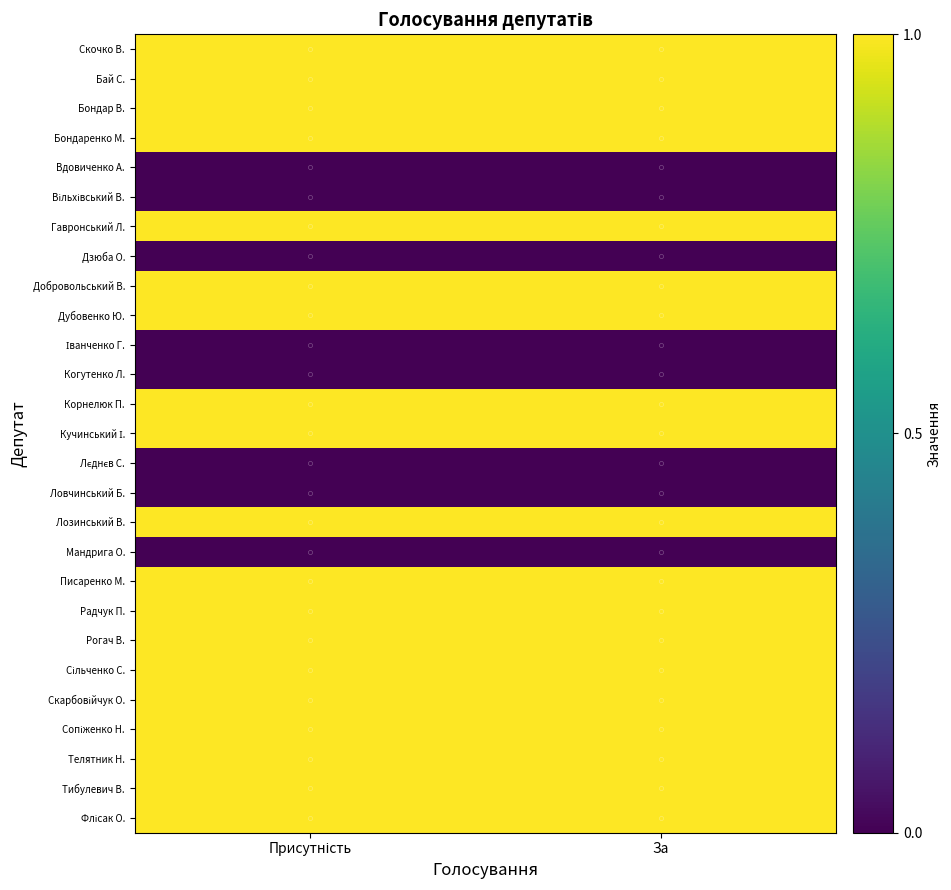

At which category is the sum across all series the highest?

Присутність